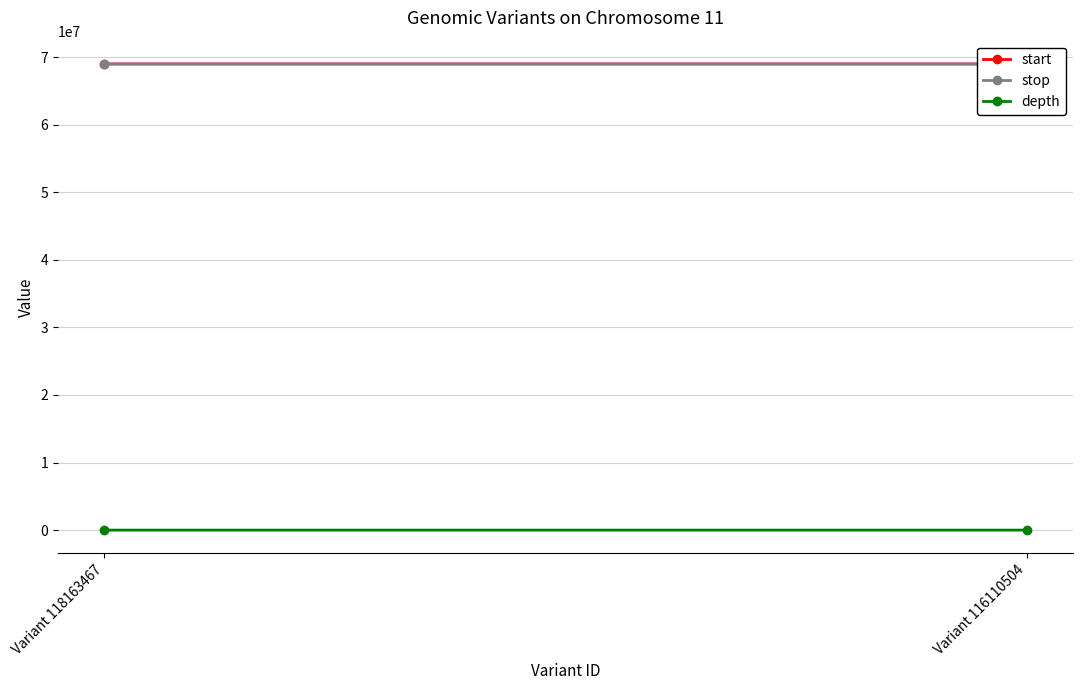

Reading right to left, what are all the values shown in this chart?

start: Variant 116110504=68989924	Variant 118163467=68989711
stop: Variant 116110504=68989925	Variant 118163467=68989712
depth: Variant 116110504=33	Variant 118163467=10